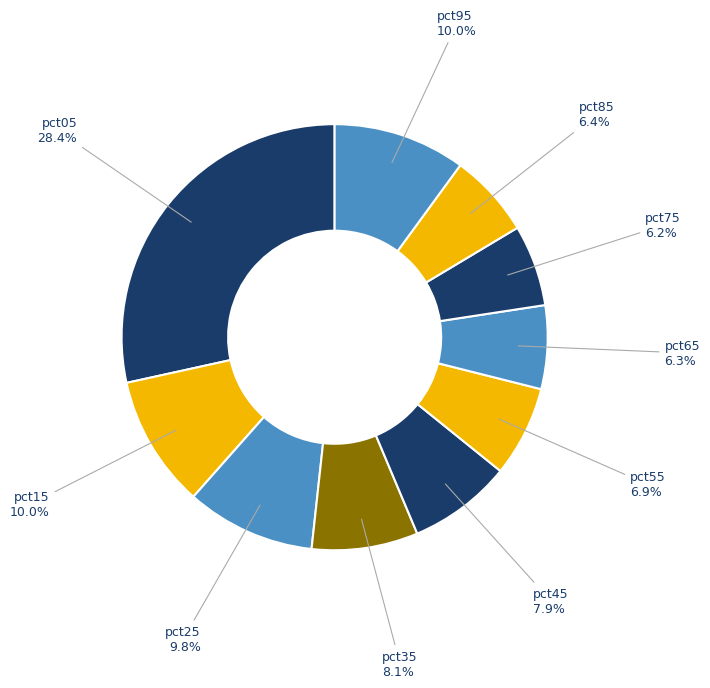

To the nearest percent, what is the average slice percentage?

10%